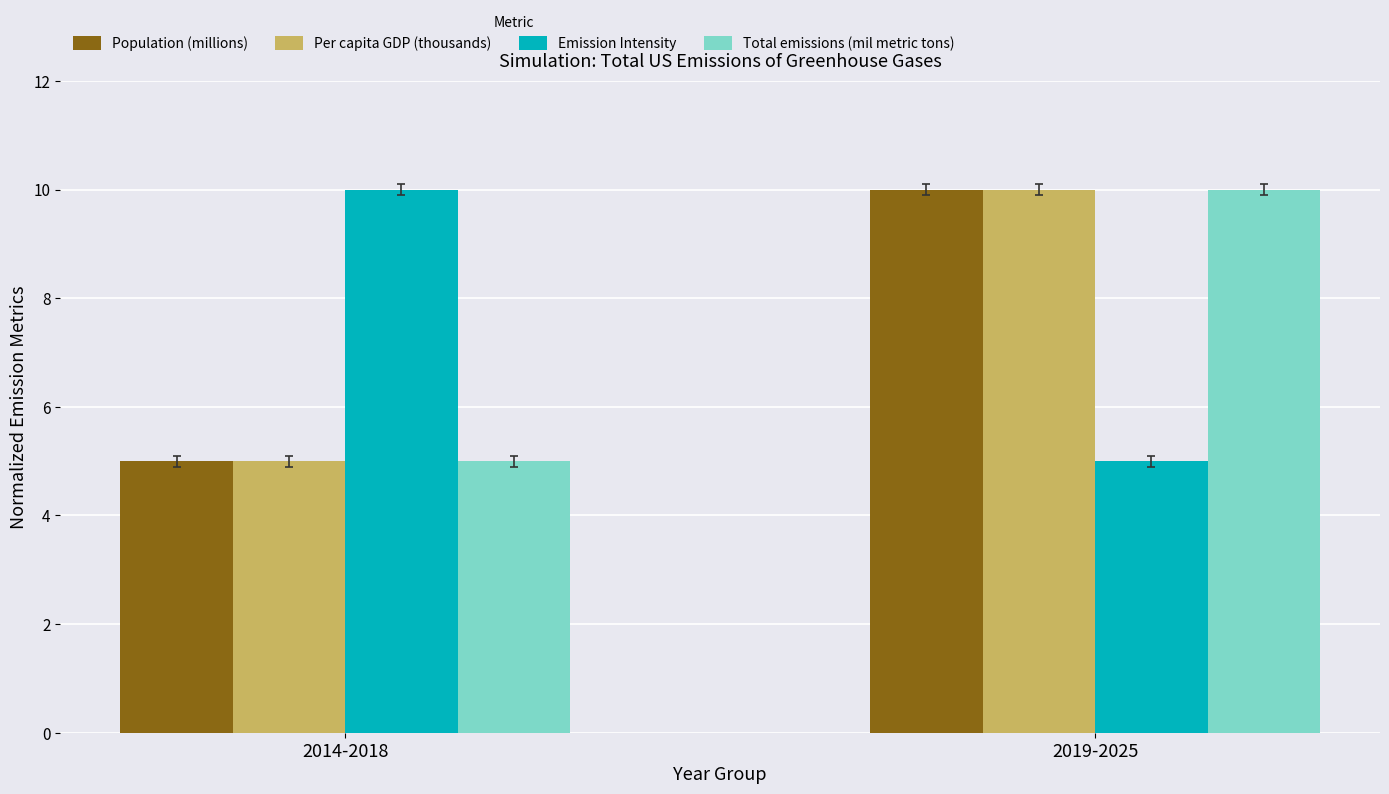

How many values in the Emission Intensity series are below 10?

1